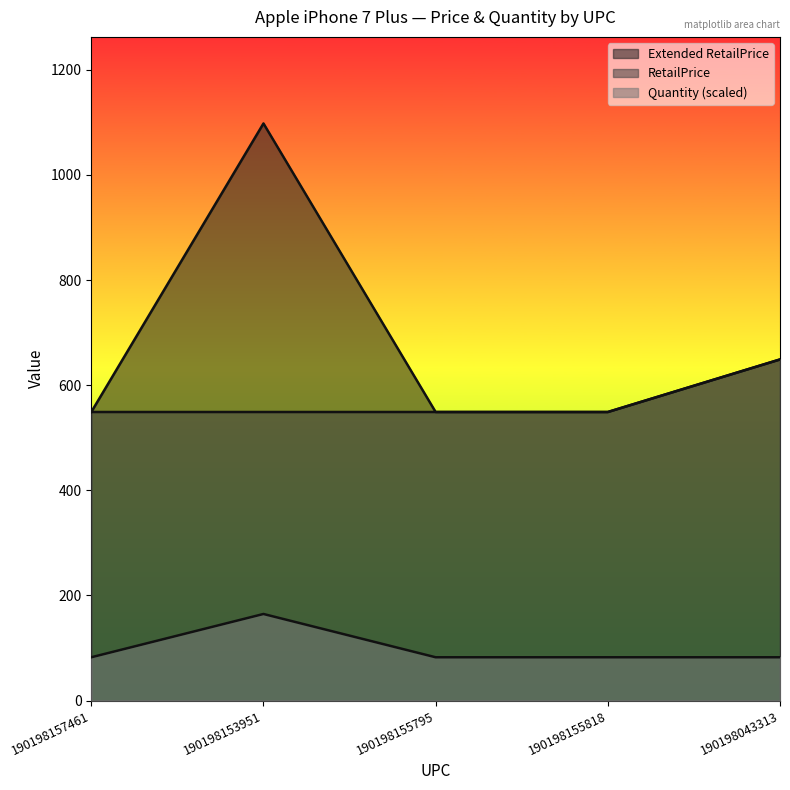

Which series has the largest range (max minus min)?

Extended RetailPrice